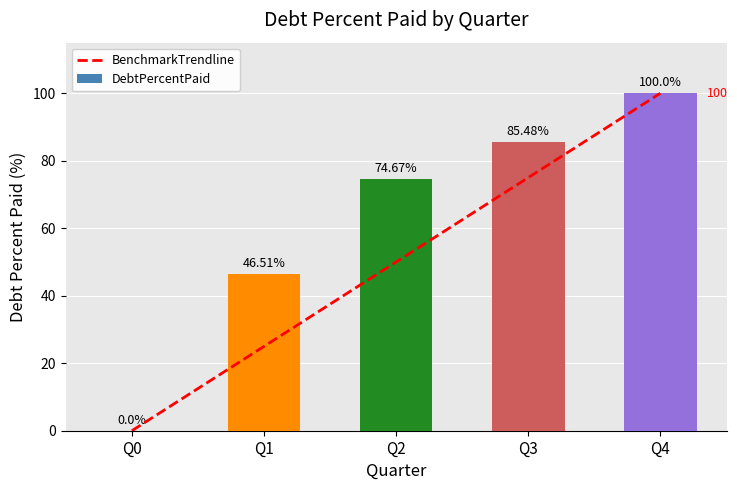

What value does the BenchmarkTrendline series have at Q1?

25.0